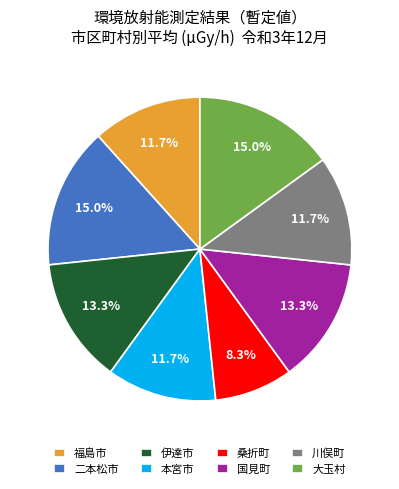

How many slices are in this pie chart?

8